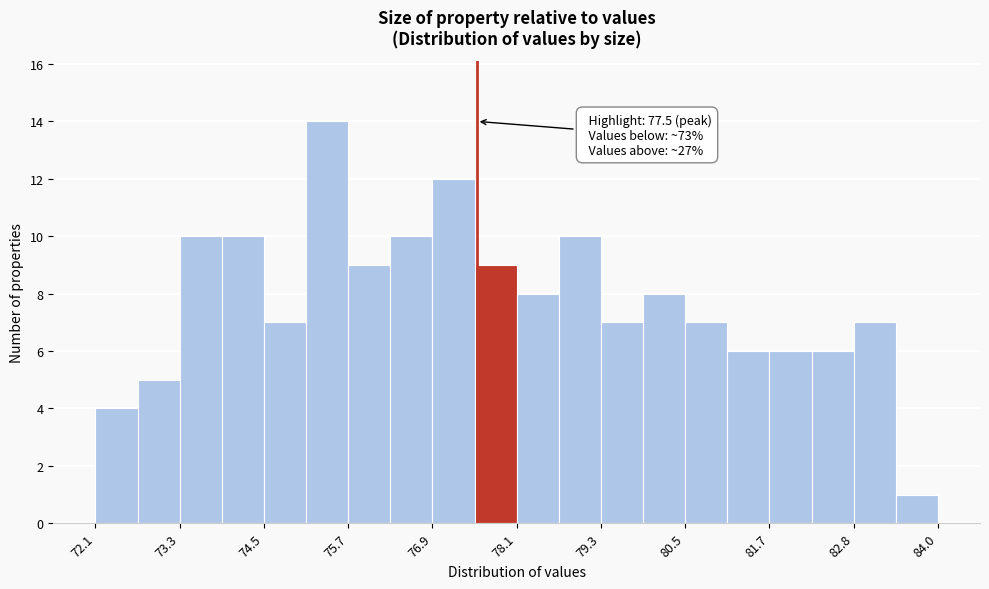

Read against the x-axis, roughly where is the centre of the tallest bar?

75.4